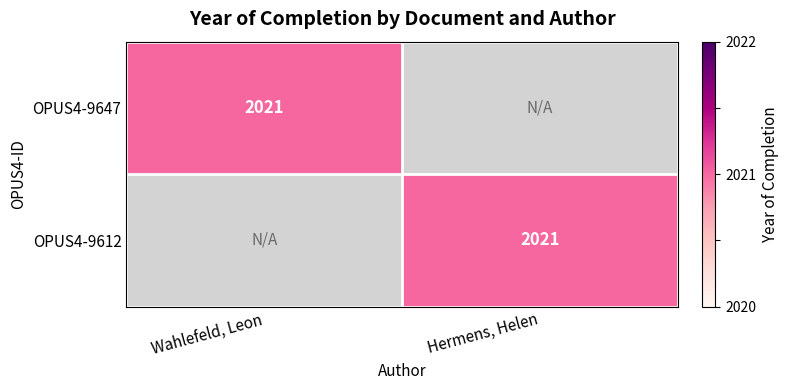

Is it true that OPUS4-9612 equals 2021 at Hermens, Helen?

True